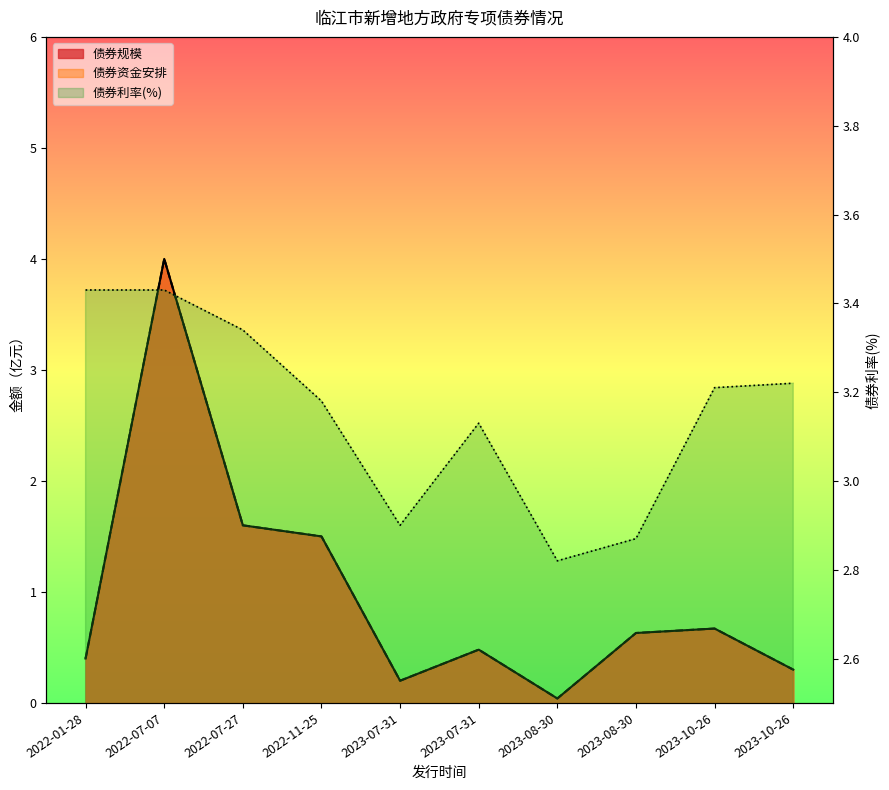

At 2023-10-26, list the series in order from largest to smallest.

债券利率, 债券规模, 债券资金安排